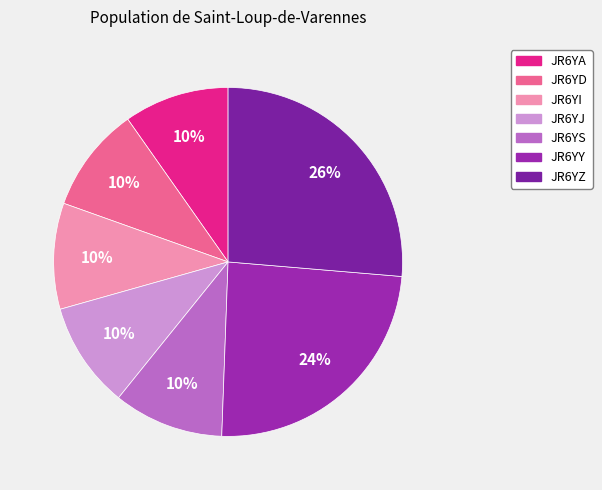

Does JR6YJ account for over 50% of the chart?

No